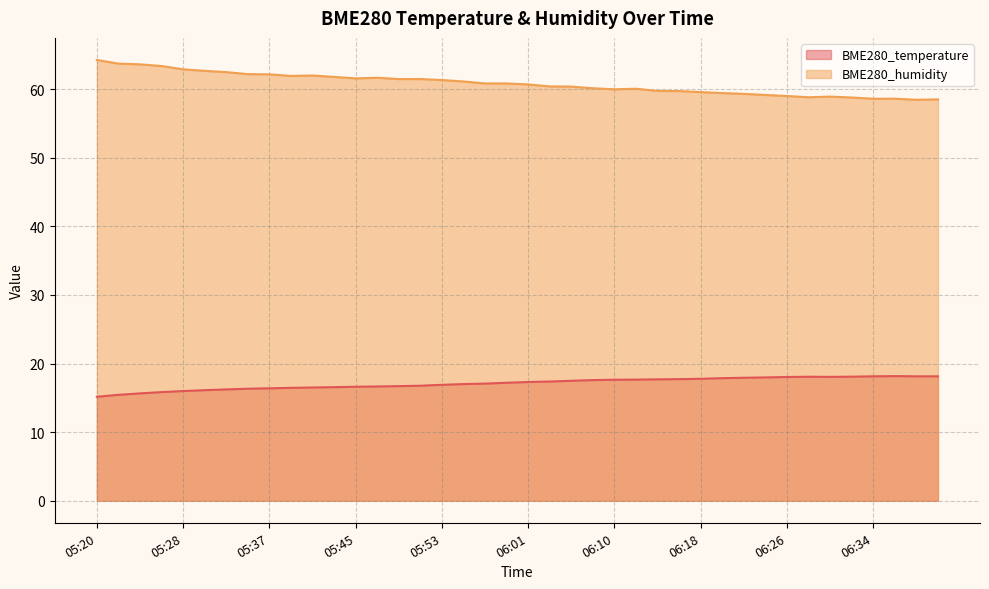

Reading left to right, transcribe all the data shown in this chart.

BME280_temperature: 15.2	15.4	15.7	15.8	16.0	16.1	16.2	16.3	16.4	16.5	16.5	16.6	16.6	16.7	16.7	16.8	16.9	17.0	17.1	17.2	17.3	17.4	17.5	17.6	17.6	17.7	17.7	17.7	17.8	17.9	17.9	18.0	18.0	18.1	18.1	18.1	18.1	18.2	18.1	18.1
BME280_humidity: 64.3	63.7	63.6	63.4	62.9	62.7	62.5	62.2	62.2	61.9	62.0	61.8	61.6	61.7	61.5	61.5	61.3	61.1	60.8	60.8	60.7	60.4	60.4	60.1	60.0	60.1	59.8	59.7	59.6	59.4	59.3	59.2	59.0	58.8	58.9	58.8	58.6	58.6	58.5	58.5